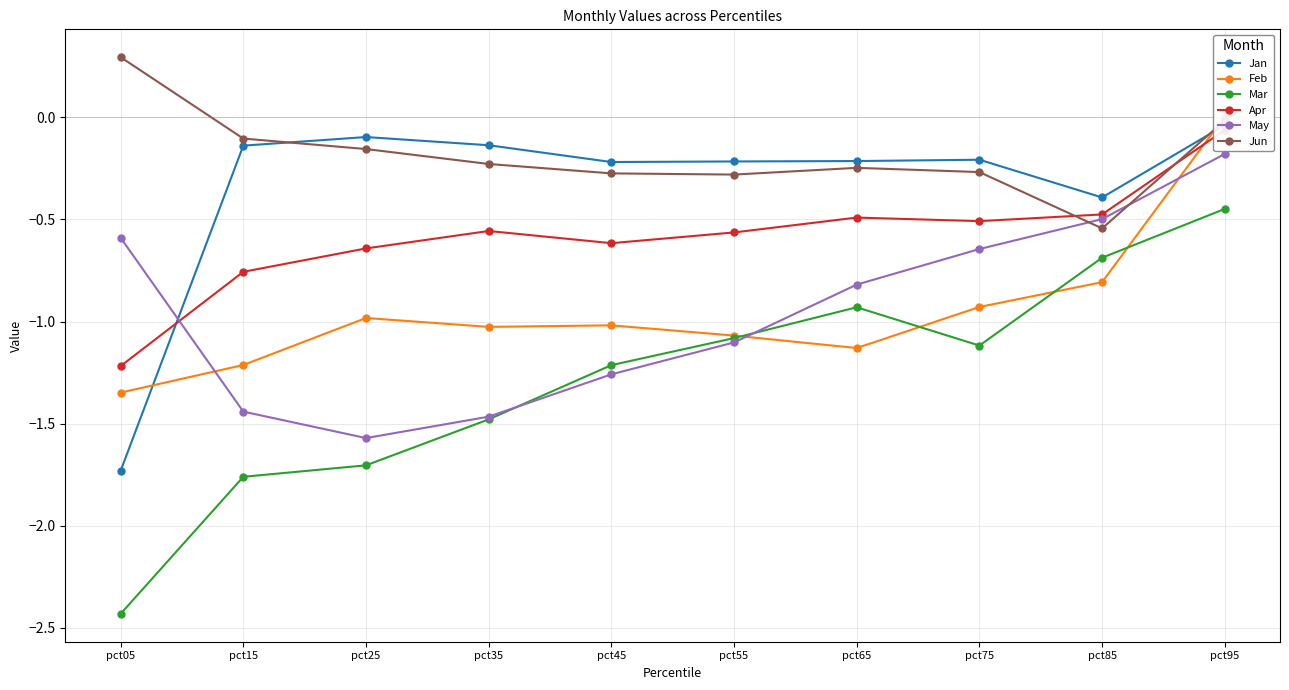

How many data points in Jun are above 0?

1